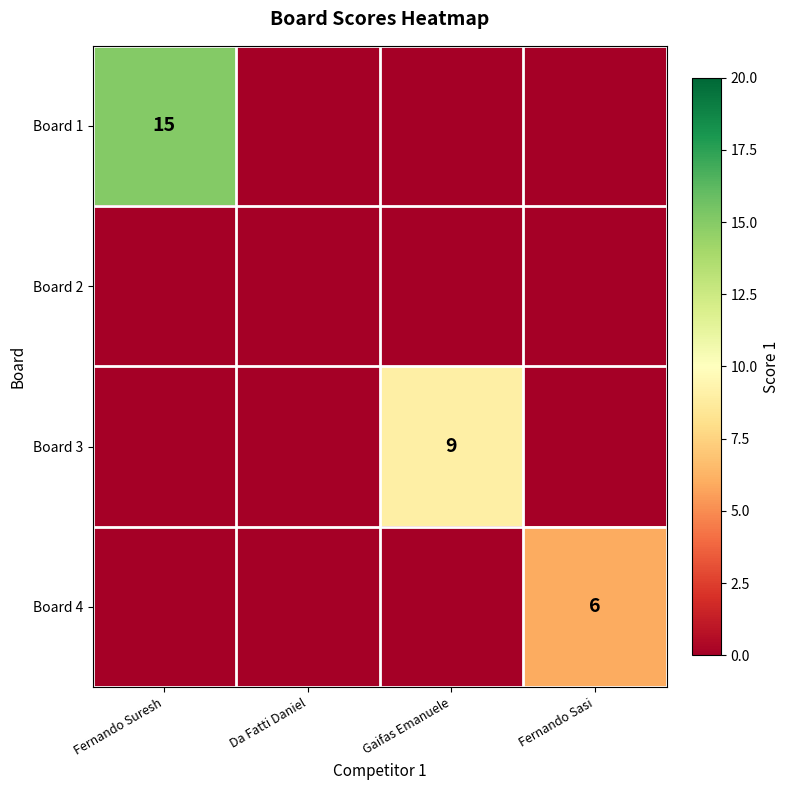

The value of Board 3 at Gaifas Emanuele is 9. True or false?

True